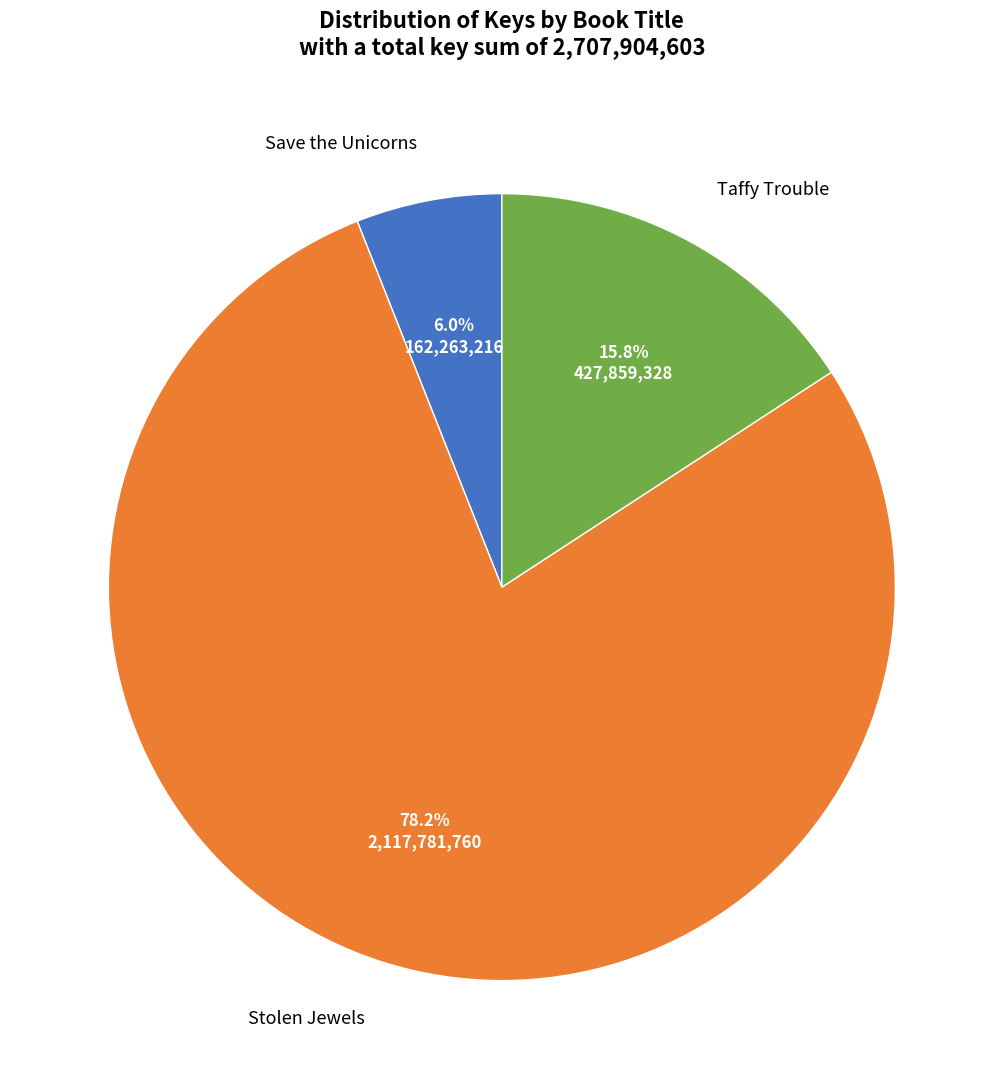

How much of the chart is everything except Save the Unicorns?

94.0%